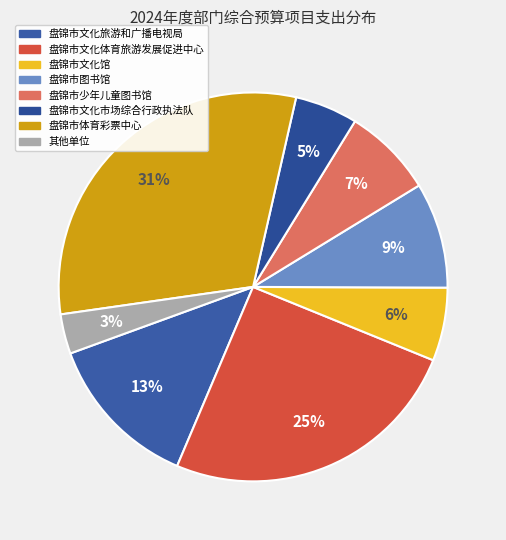

Which slice is the largest?

盘锦市体育彩票中心